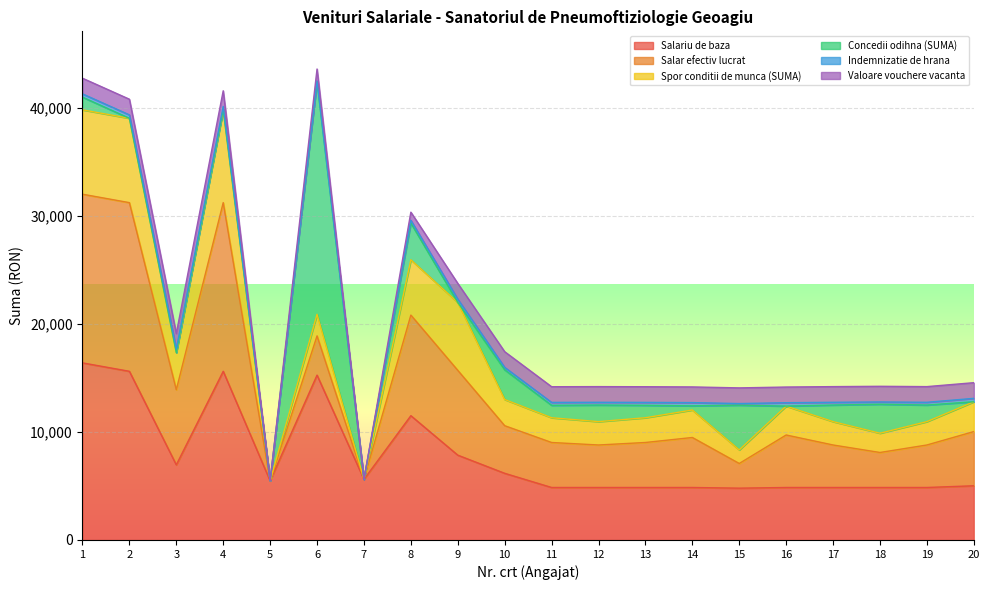

What is the highest value of the Spor conditii de munca (SUMA) series?

8584